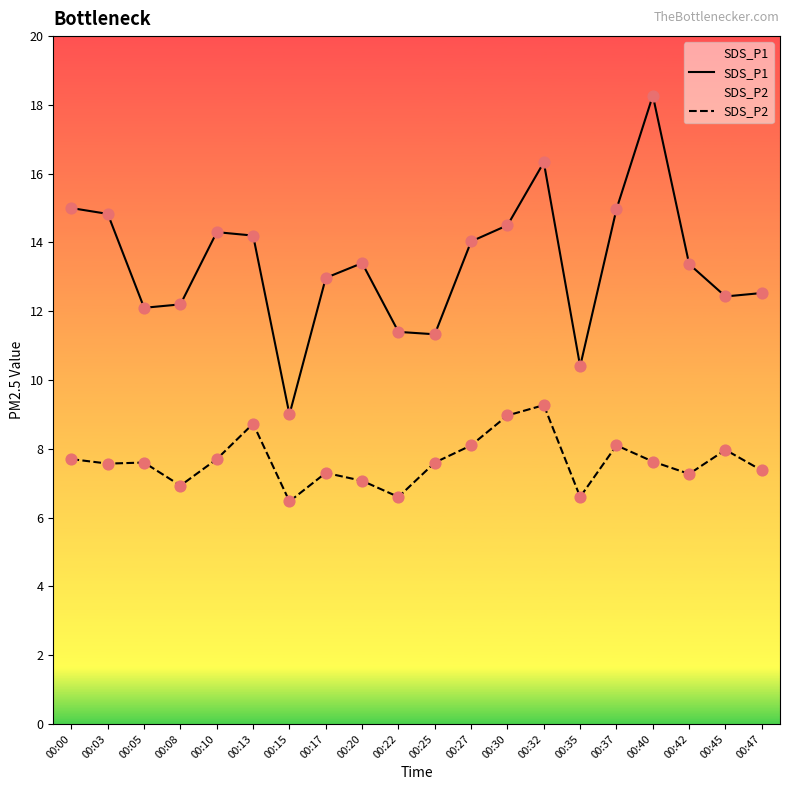

What are all the series names shown in the legend?

SDS_P1, SDS_P2